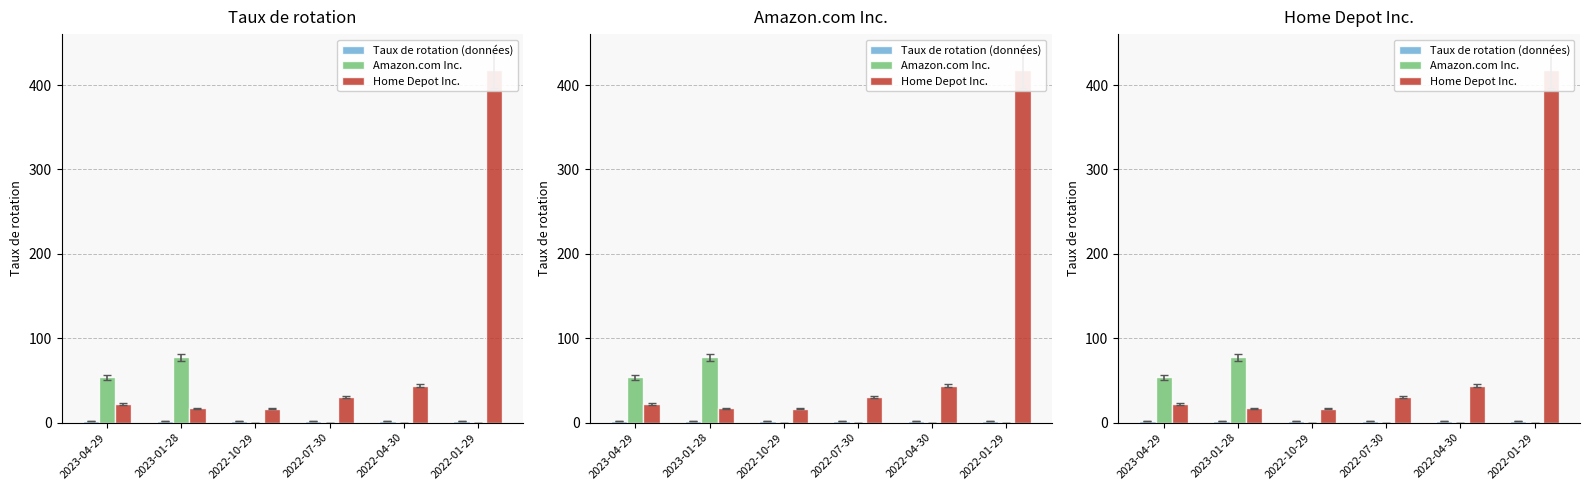

What is the maximum value for Amazon.com Inc.?

77.3